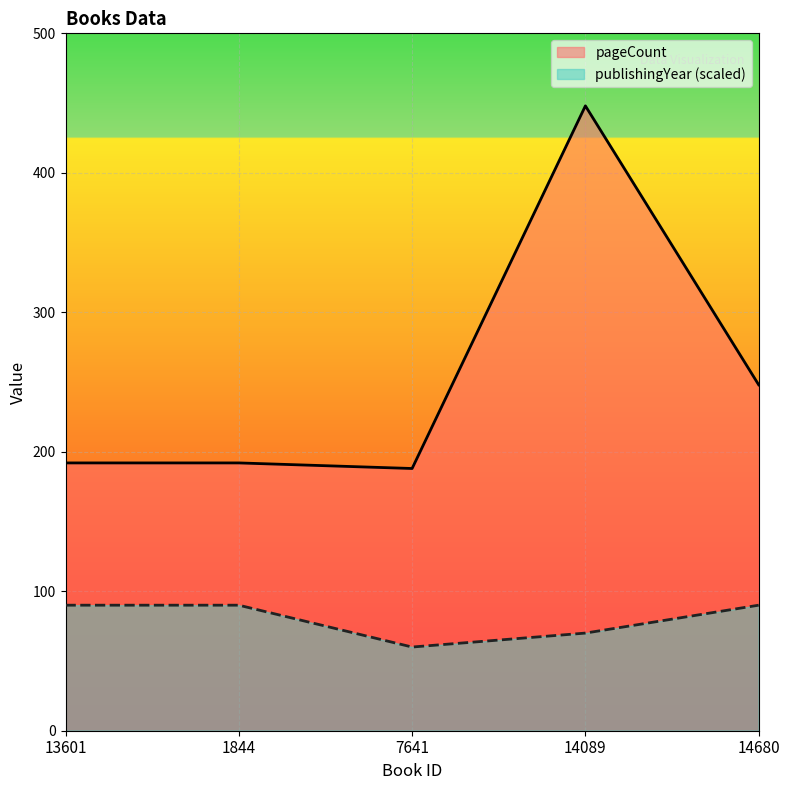

True or false: publishingYear (scaled) and pageCount cross at least once.

False